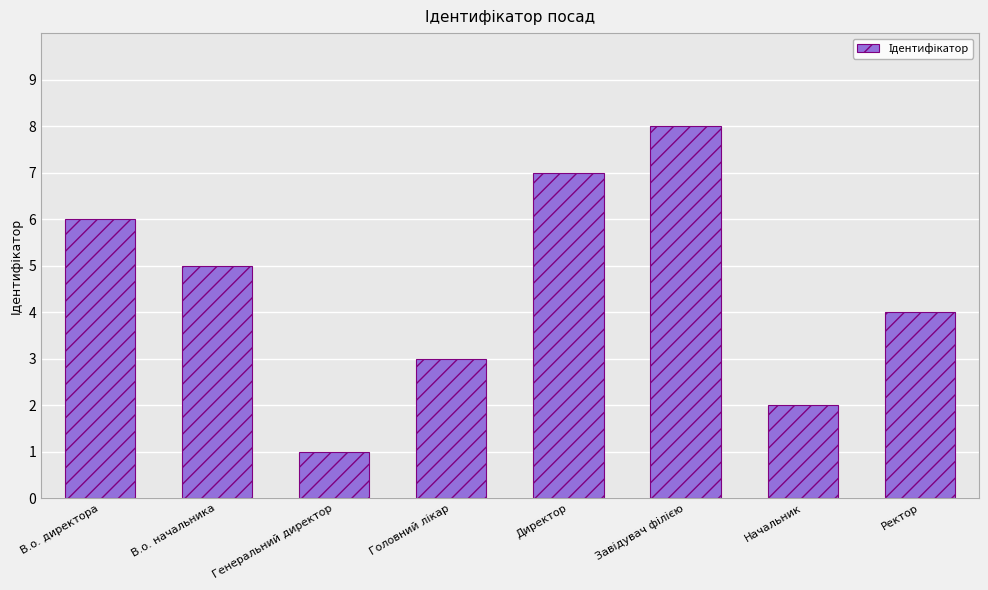

Which label corresponds to the smallest value in the chart?

Генеральний директор